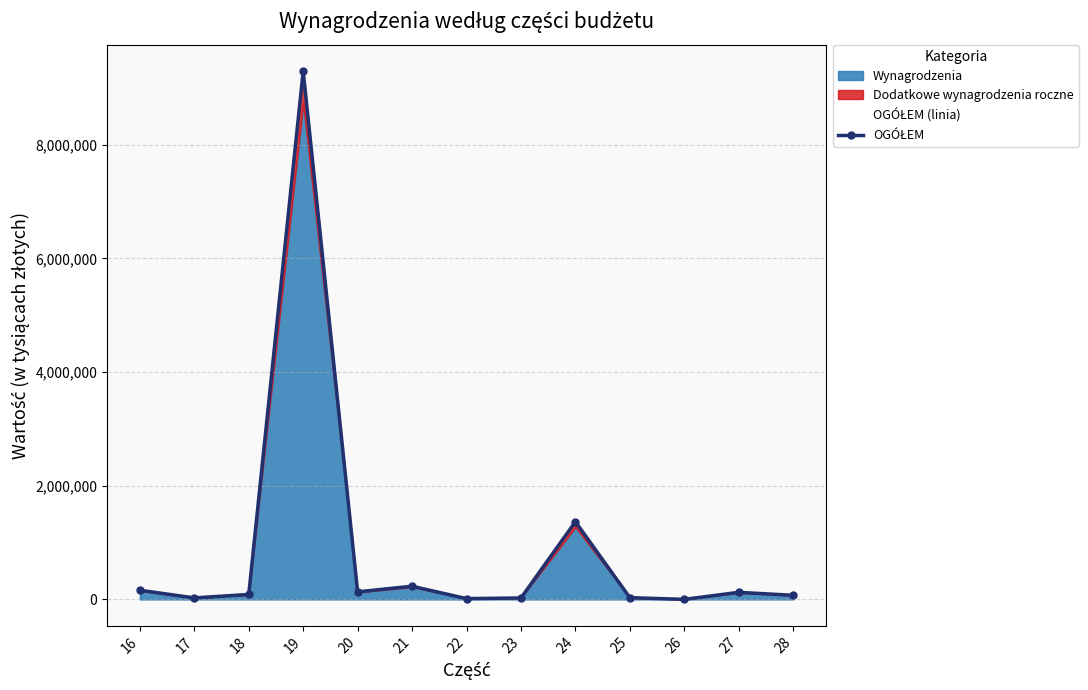

Rank the categories by value from highest to lowest.

19, 24, 21, 16, 20, 27, 18, 28, 25, 17, 23, 22, 26